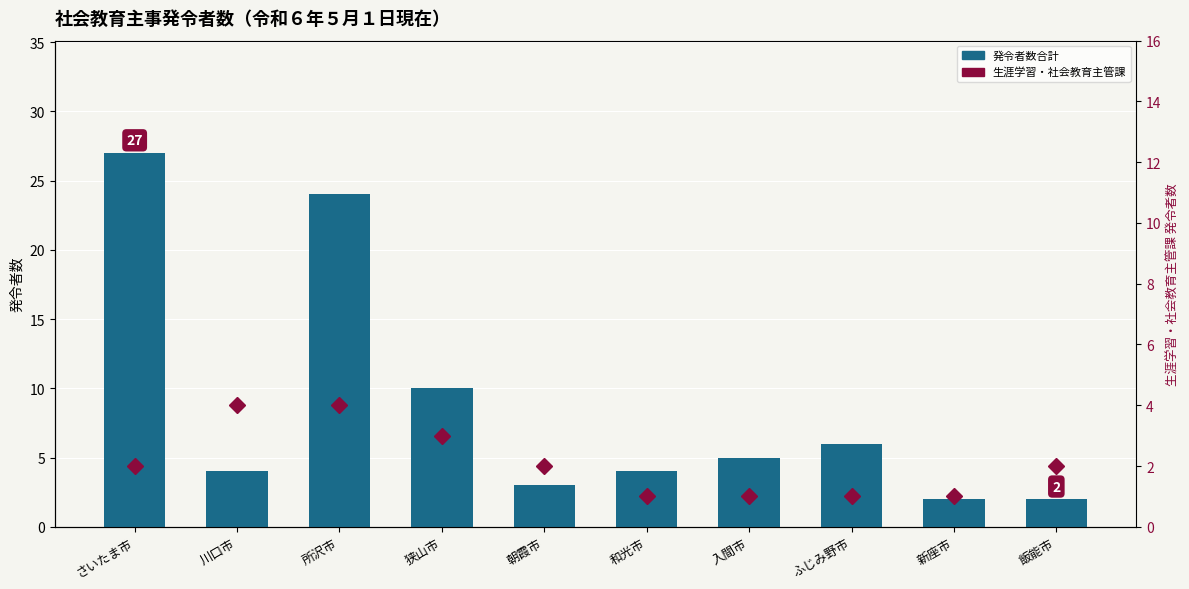

Rank the categories by 発令者数合計 value from highest to lowest.

さいたま市, 所沢市, 狭山市, ふじみ野市, 入間市, 川口市, 和光市, 朝霞市, 新座市, 飯能市